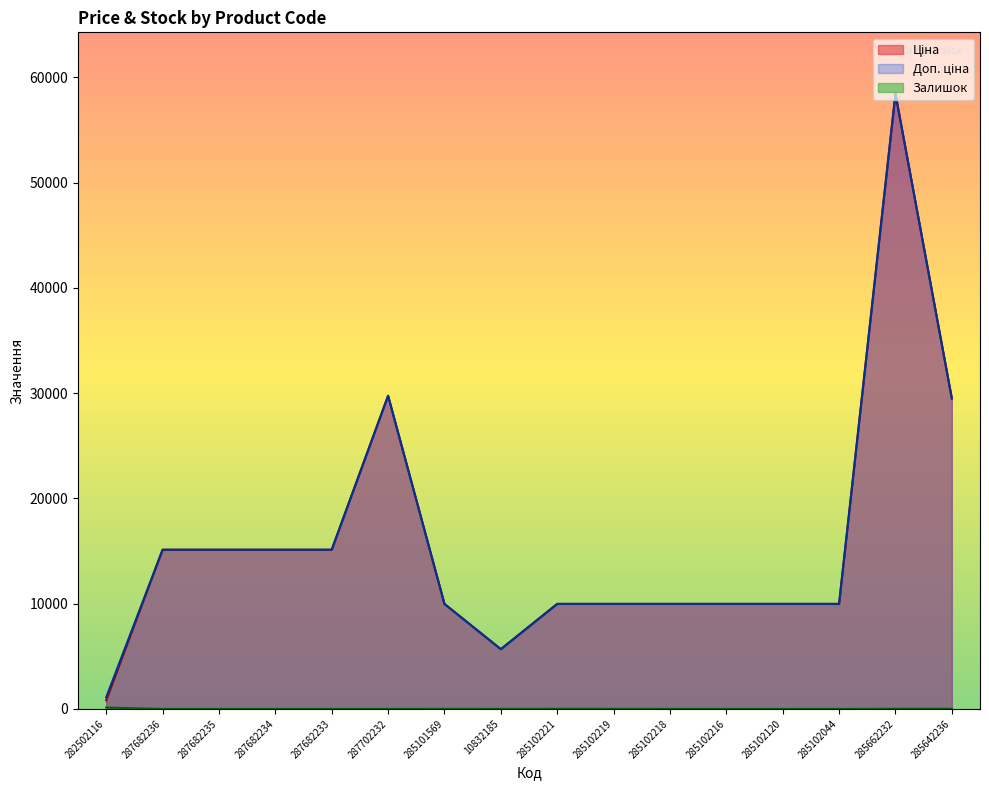

At which category is the sum across all series the highest?

285662232